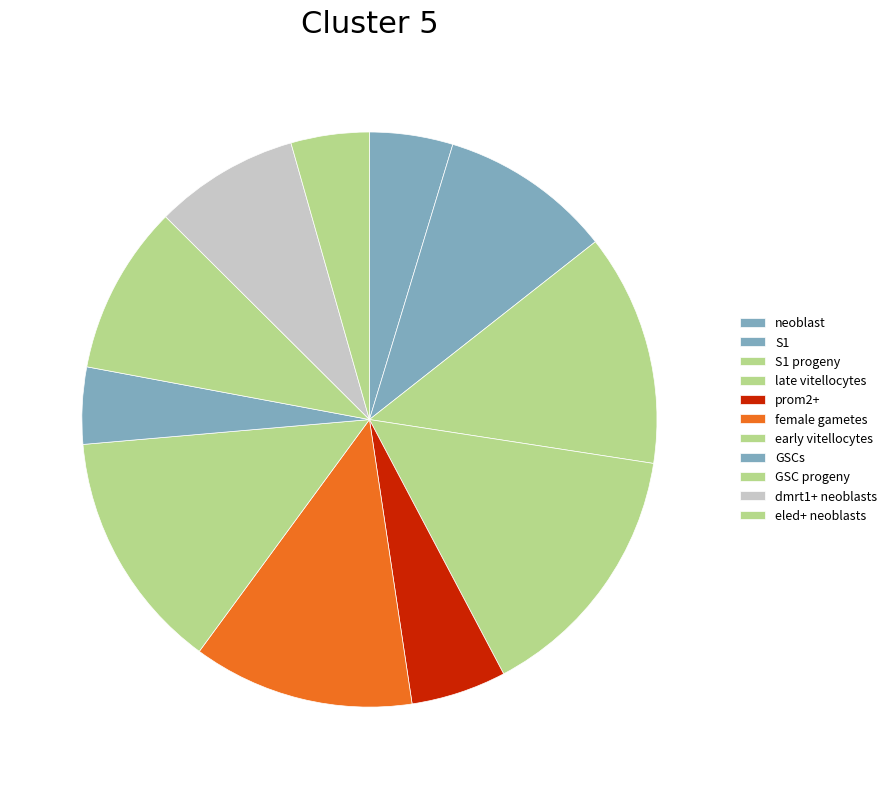

What is the change in value from female gametes to eled+ neoblasts?

-0.6